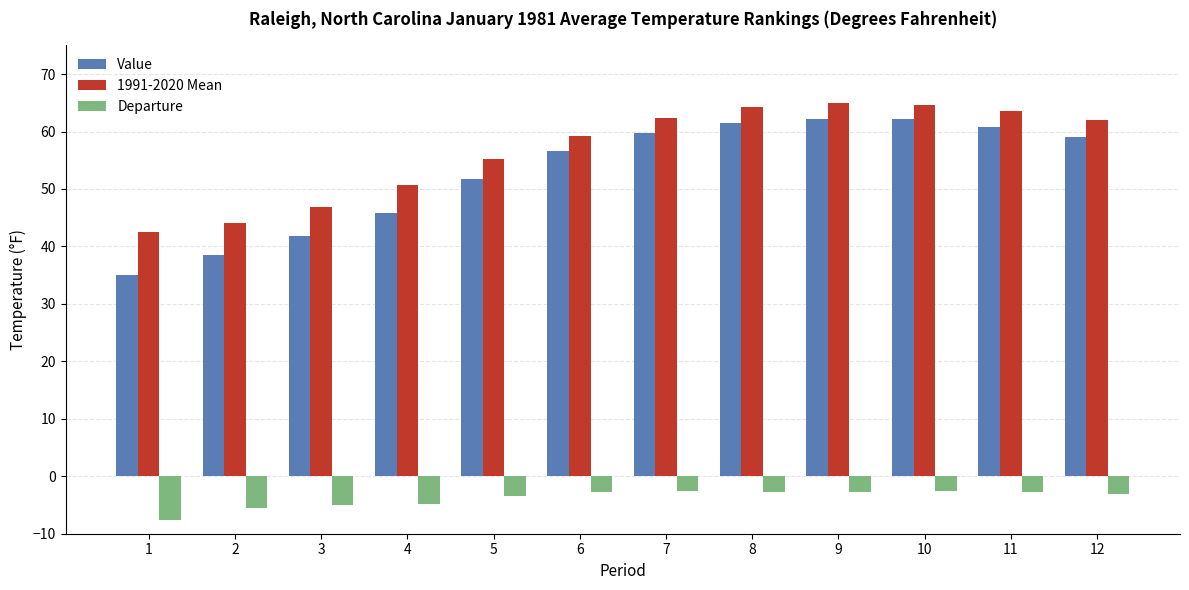

At which label does 1991-2020 Mean first exceed 62?

7